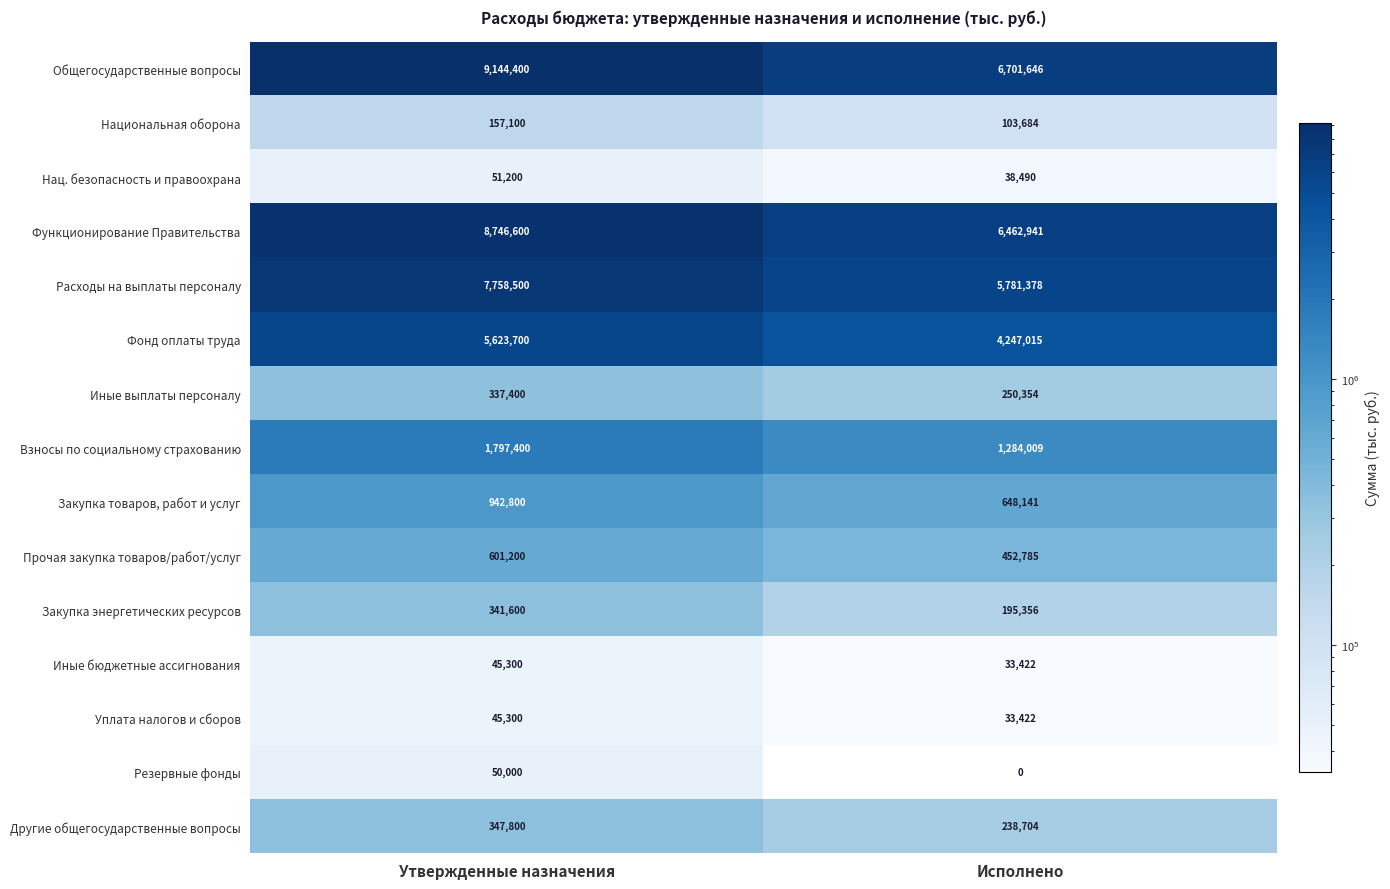

List the labels in order of Закупка товаров, работ и услуг value, smallest first.

Исполнено, Утвержденные назначения